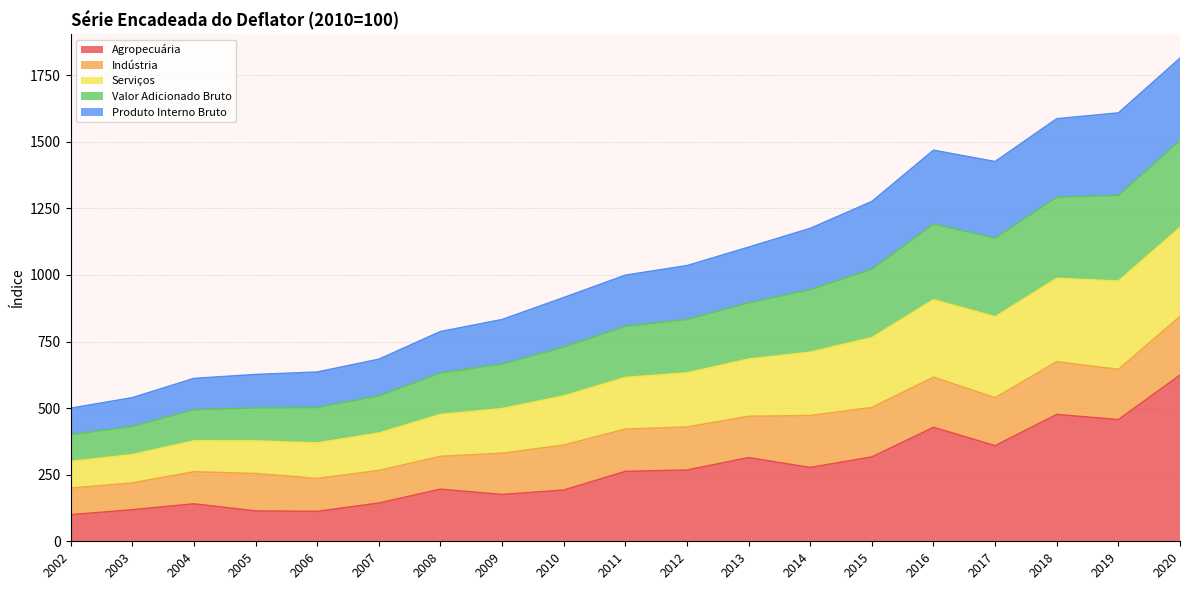

The value of Agropecuária at 2007 is 243.3. True or false?

False